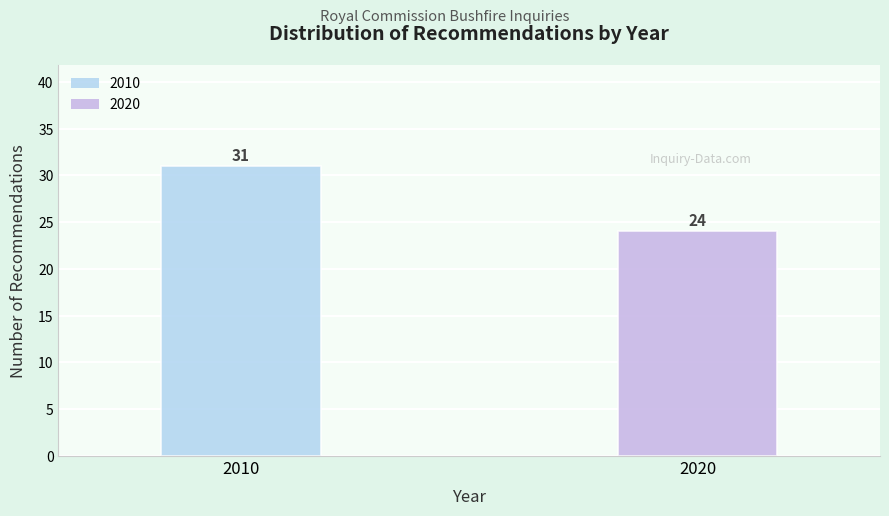

Reading right to left, list all the values displayed in this chart.

2020=24	2010=31